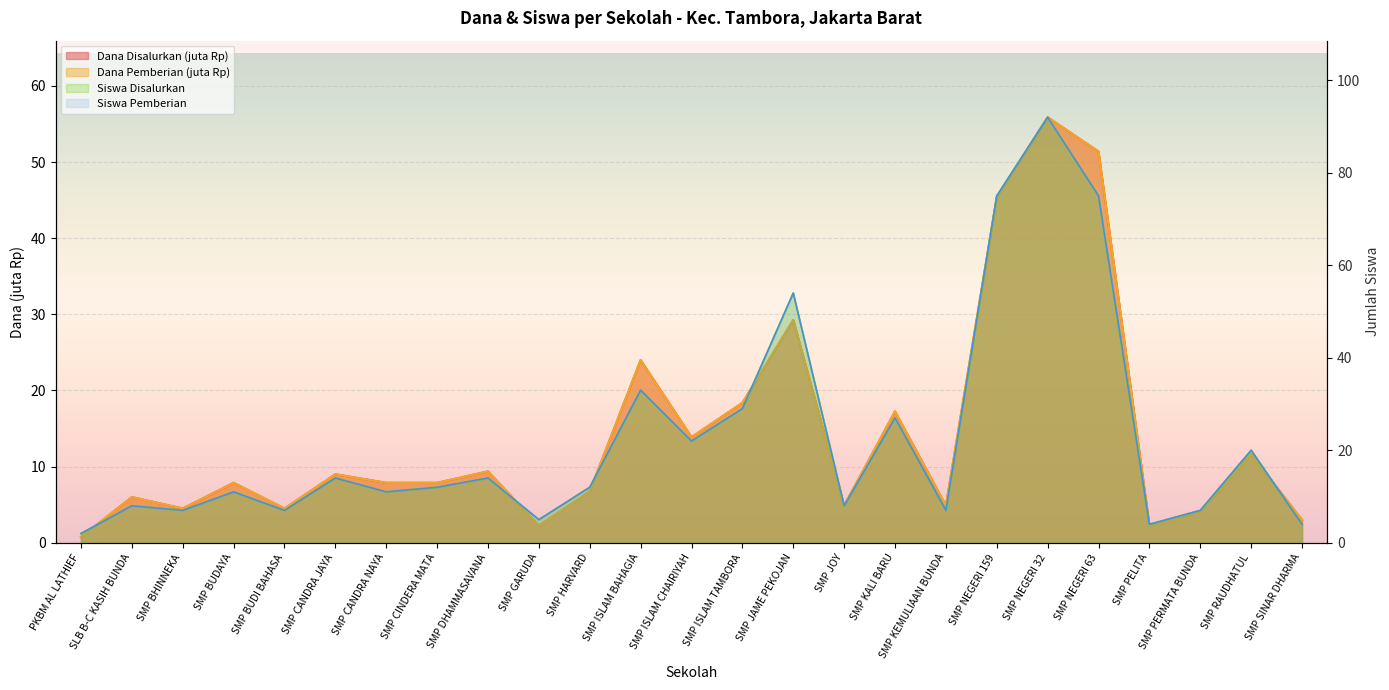

What is the highest value of the Dana Pemberian series?

55.9